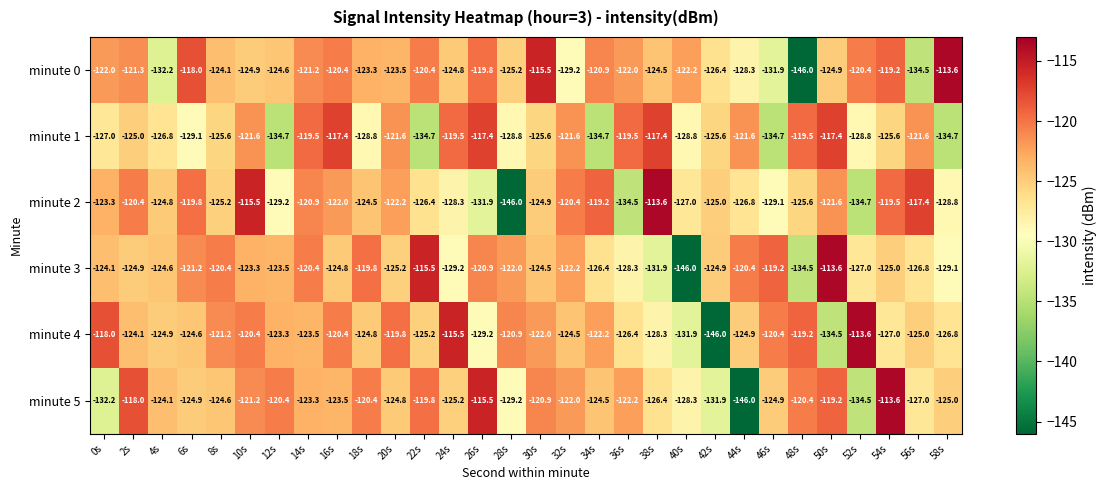

What is the minimum value shown in the chart?

-146.0